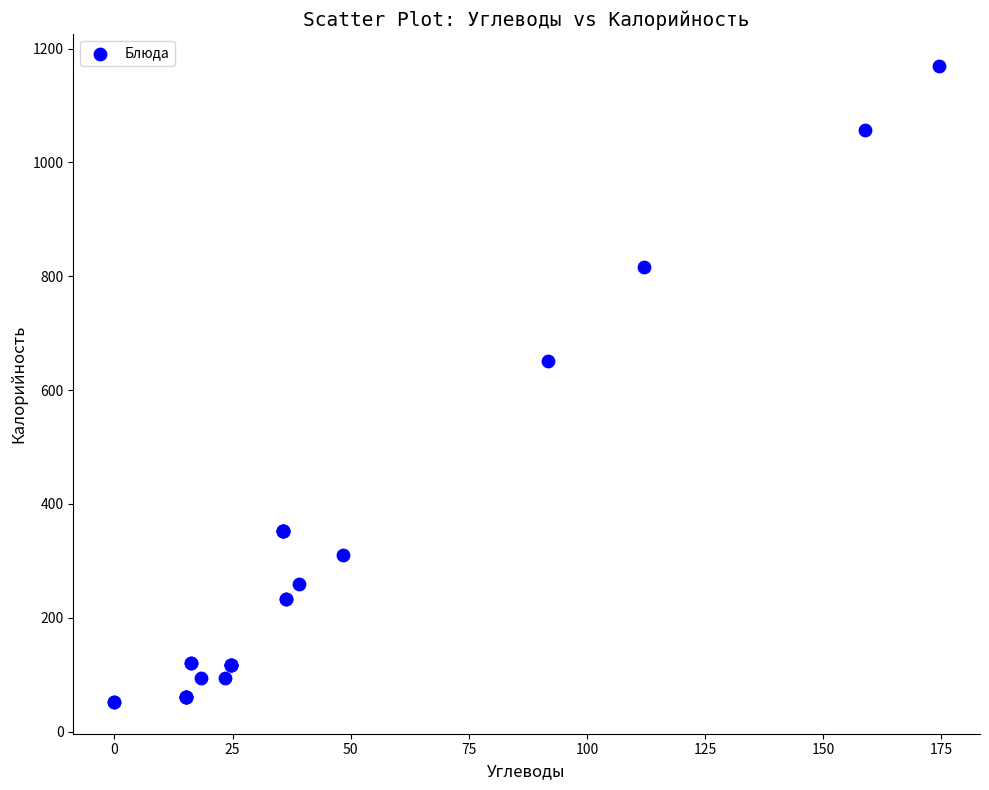

What Y value in the scatter plot is closest to 611?

651.8